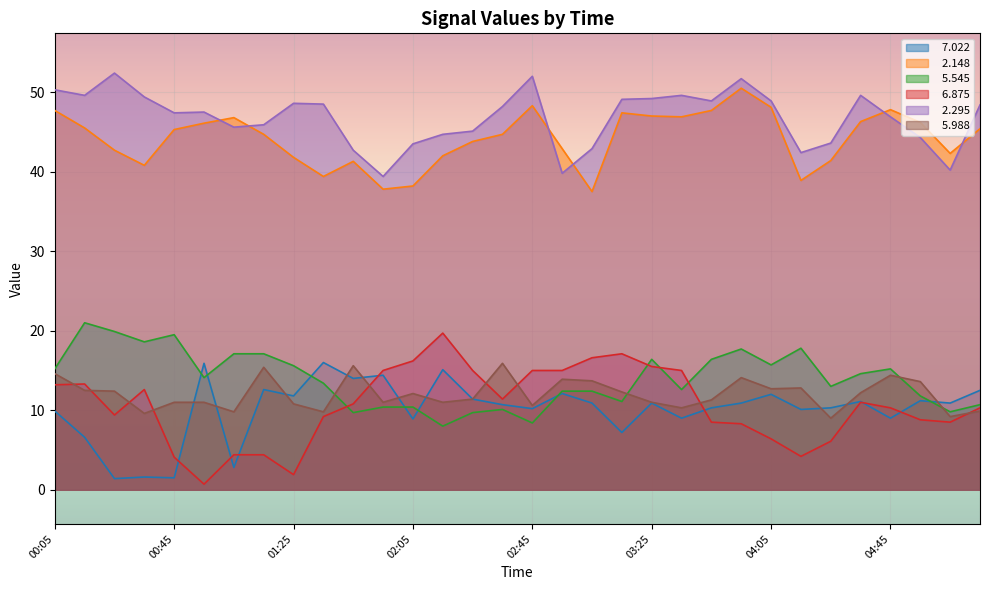

Which has a higher value, 04:15 or 04:25?

04:25